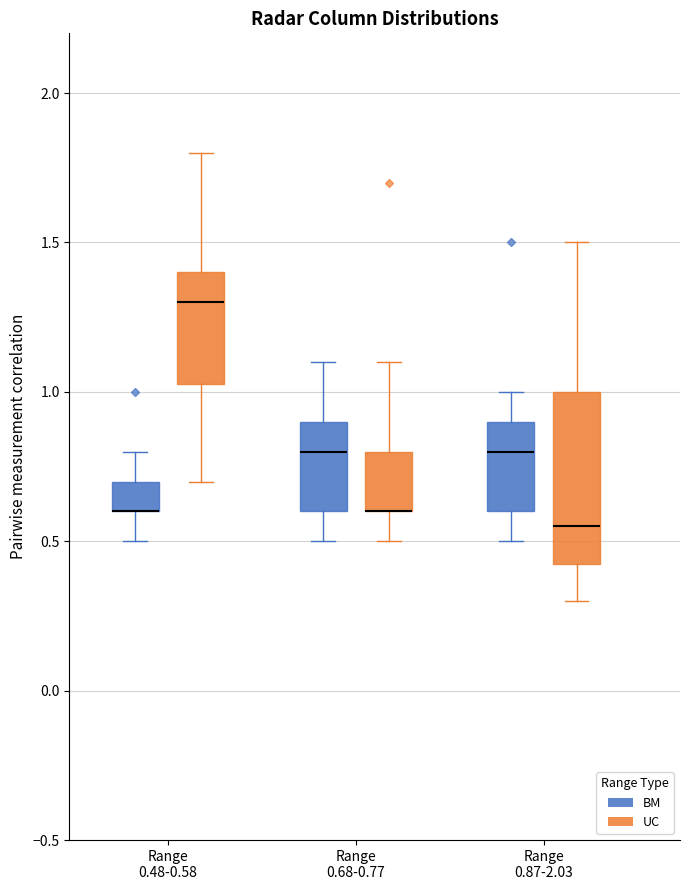

Where is the lower edge of the box for Range 0.48-0.58 (BM) on the y-axis? The values are not printed on the chart, so give them approximately, as read against the axis.

0.60